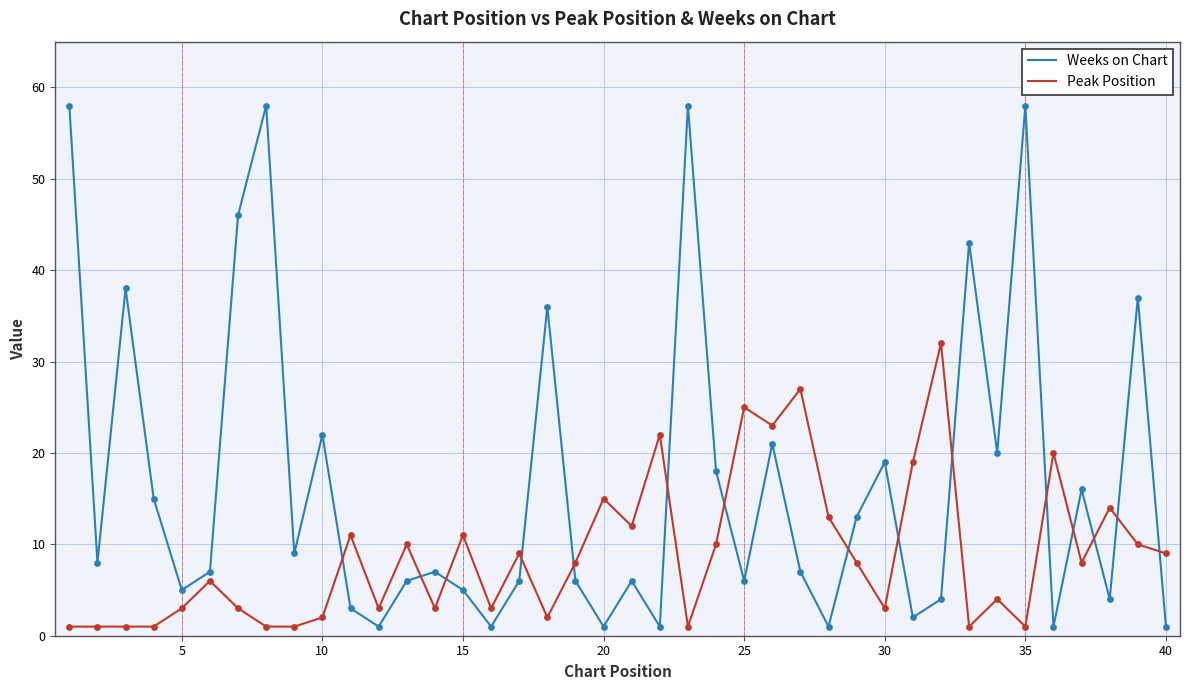

What are all the series names shown in the legend?

Weeks on Chart, Peak Position